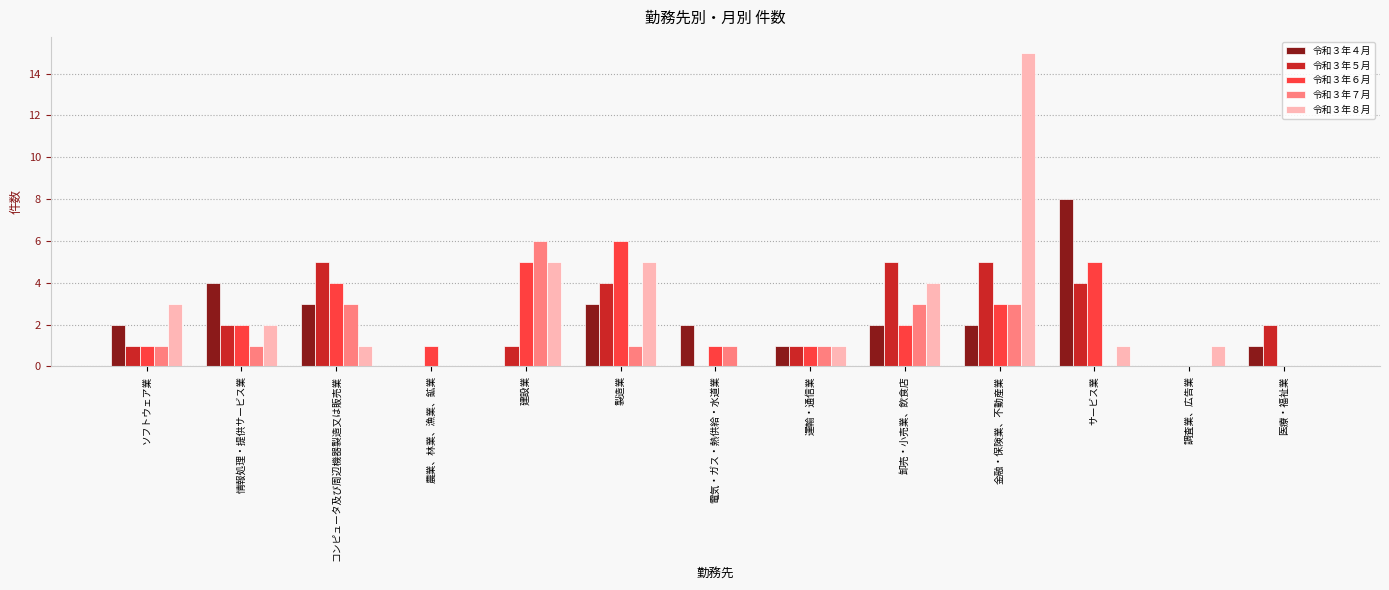

Which series has the largest total across all categories?

令和３年８月